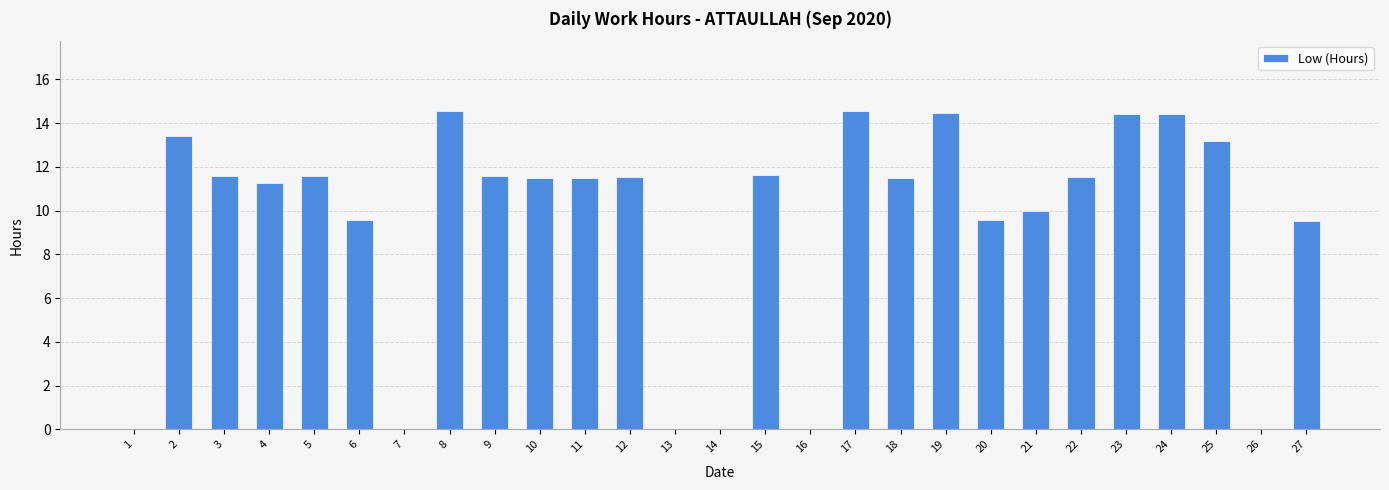

What is the maximum value shown in the chart?

14.6